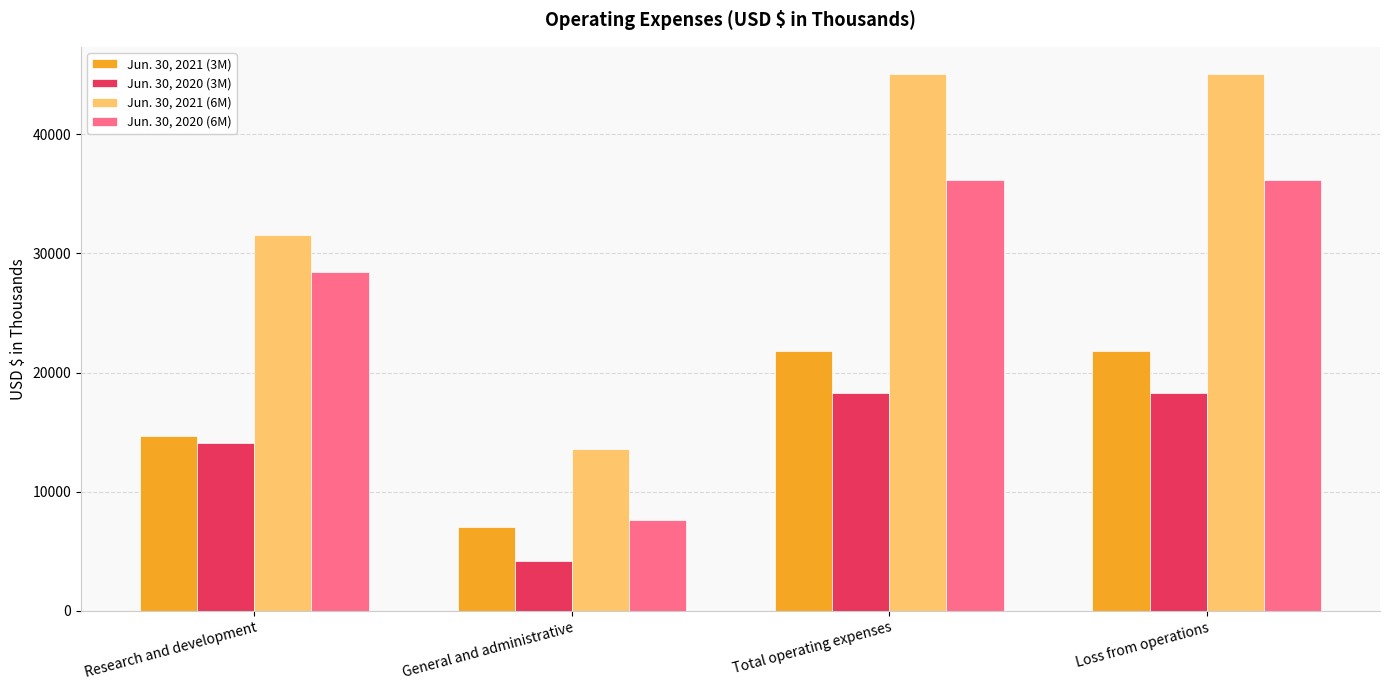

Rank the series at Research and development from highest to lowest value.

Jun. 30, 2021 (6M), Jun. 30, 2020 (6M), Jun. 30, 2021 (3M), Jun. 30, 2020 (3M)